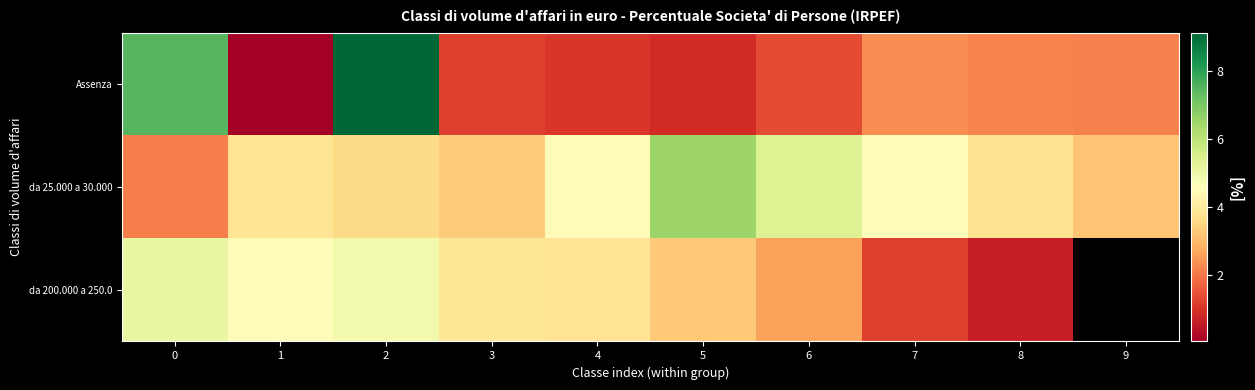

The da 200.000 a 250.0 series shows 2.0 at 2. True or false?

False